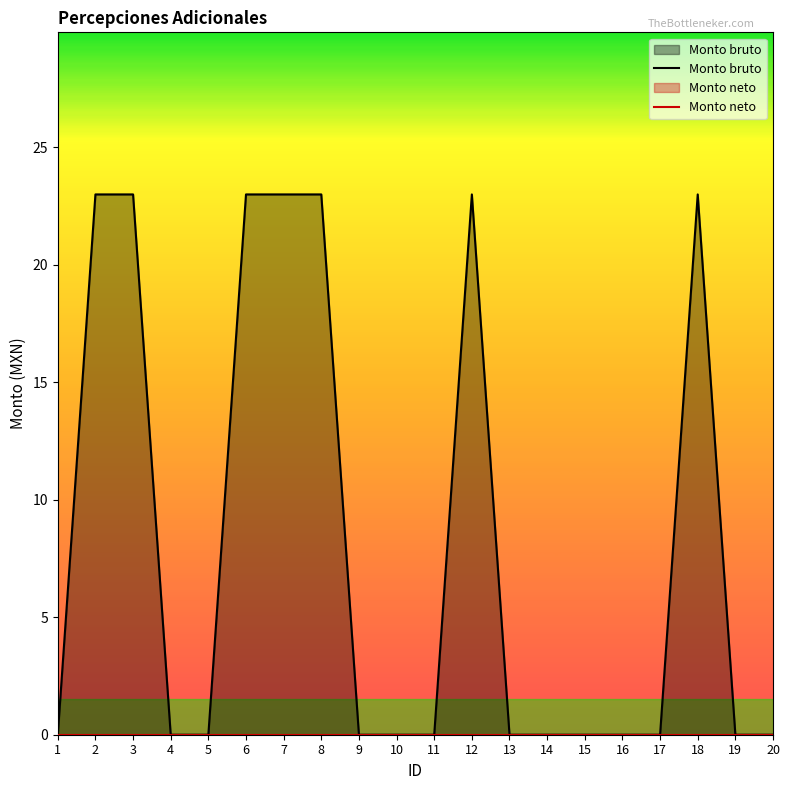

Is it true that Monto bruto equals -14 at 19?

False